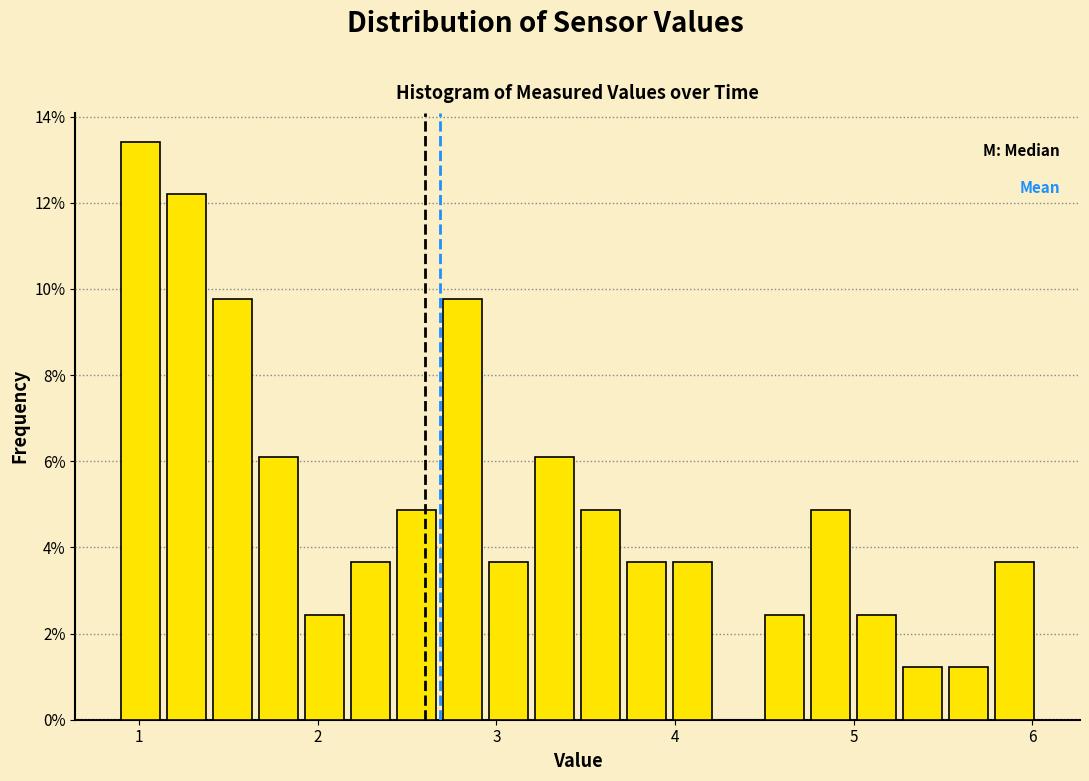

Around what value on the x-axis is the tallest bar? Give the approximate position of its centre, as read against the axis.

1.0